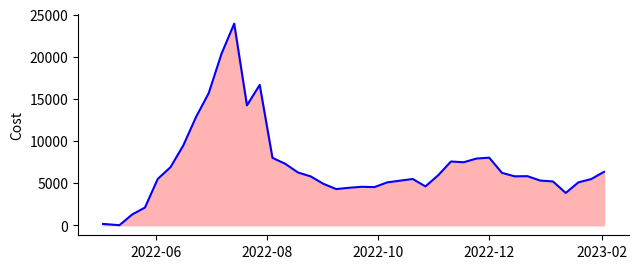

What is the difference between the maximum and minimum values?

23929.3